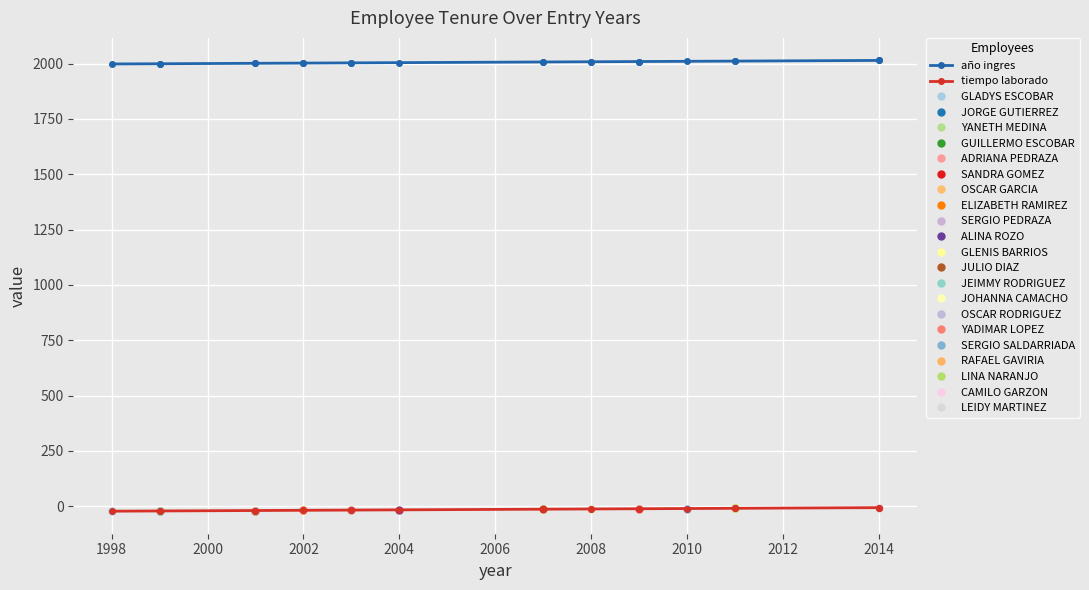

How many lines are shown in the chart?

2